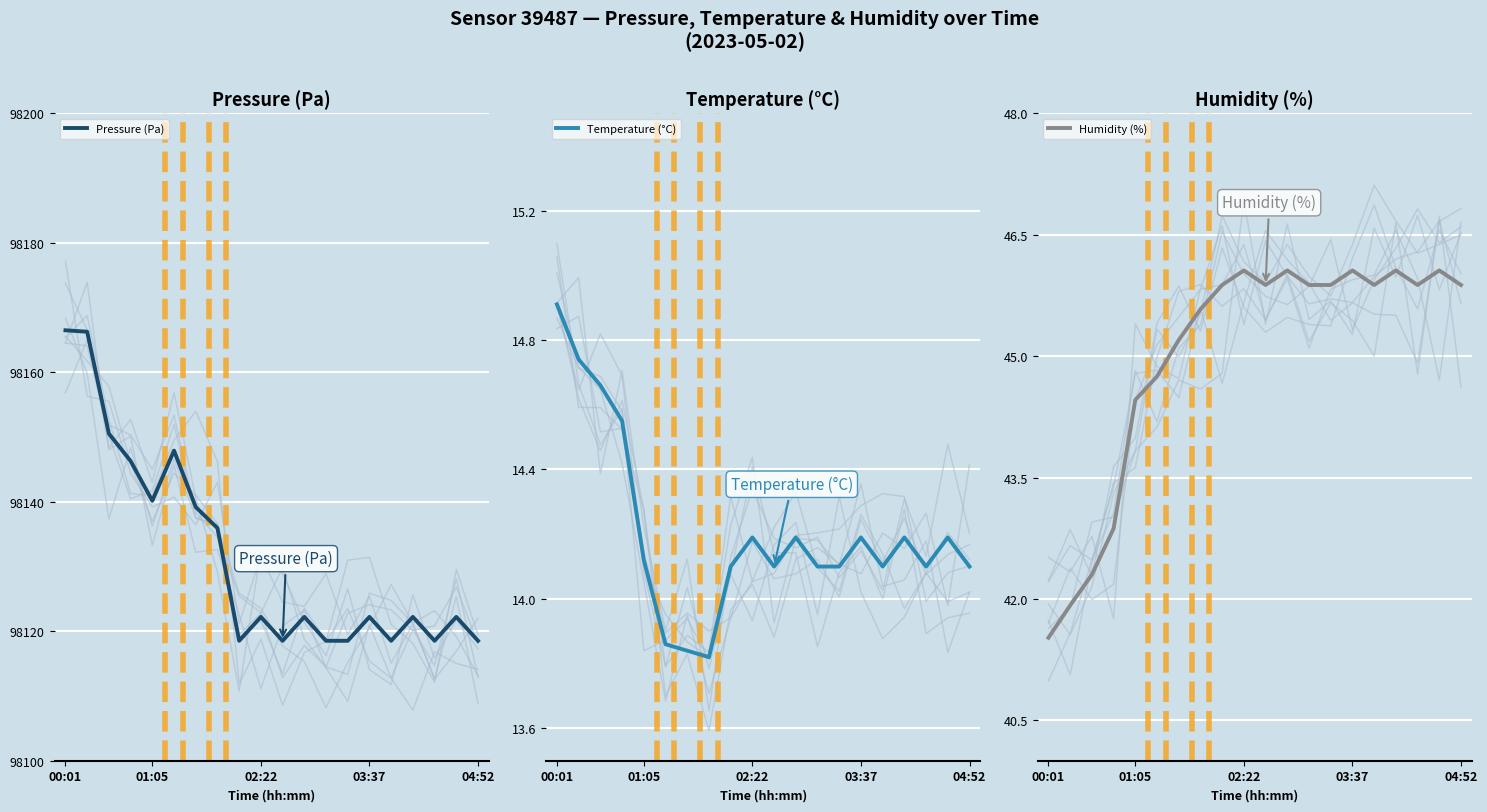

Which series has the widest spread of values?

Pressure (Pa)